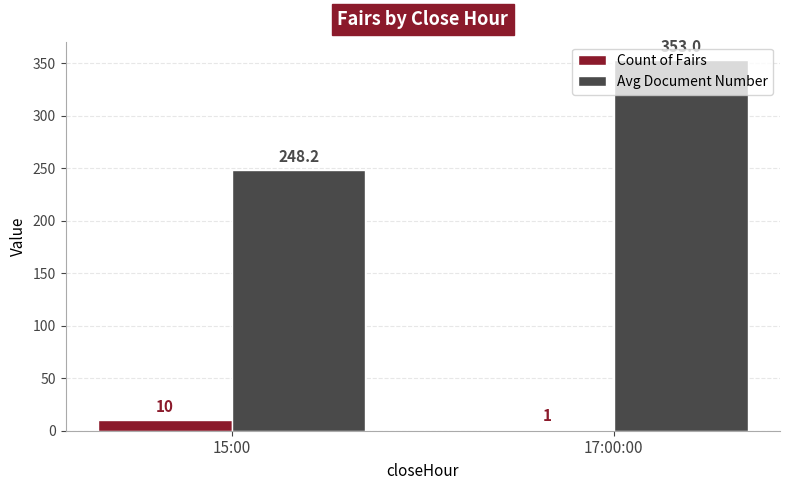

What is the sum of the Count of Fairs values at 15:00 and 17:00:00?

11.0